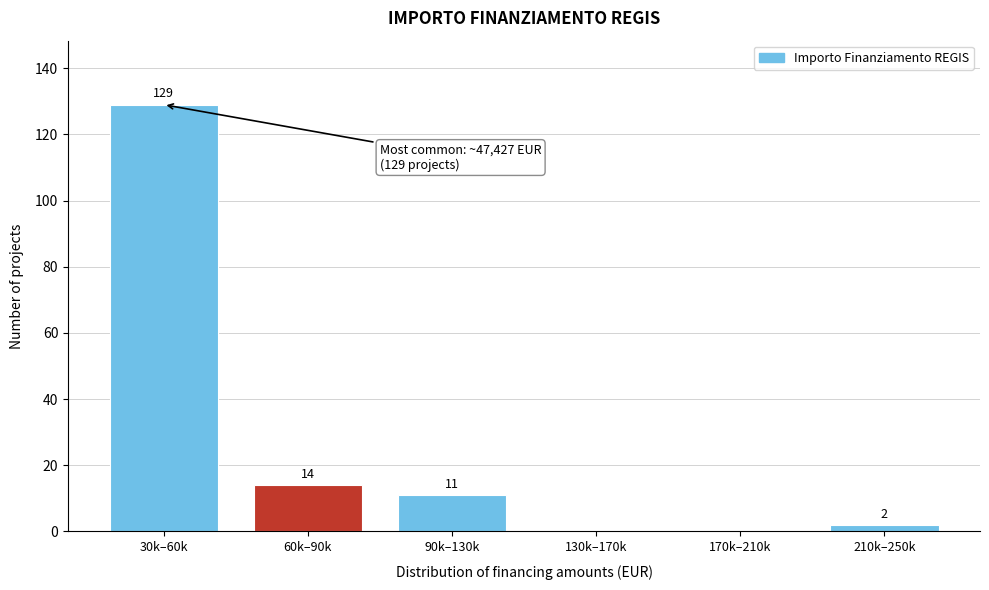

Reading left to right, list all the values displayed in this chart.

30k–60k=129	60k–90k=14	90k–130k=11	130k–170k=0	170k–210k=0	210k–250k=2